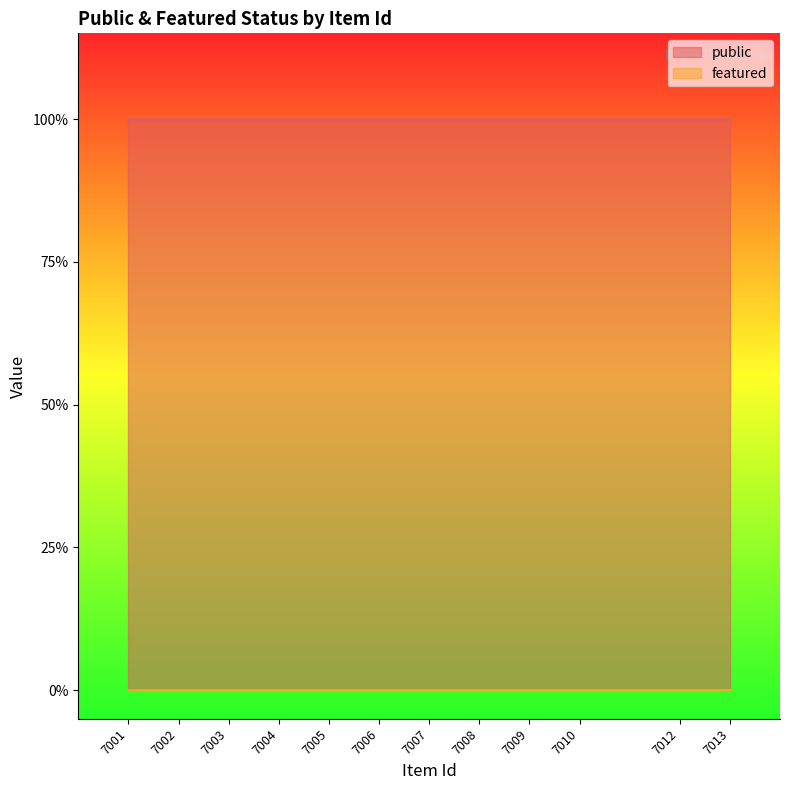

Which series has the largest range (max minus min)?

public